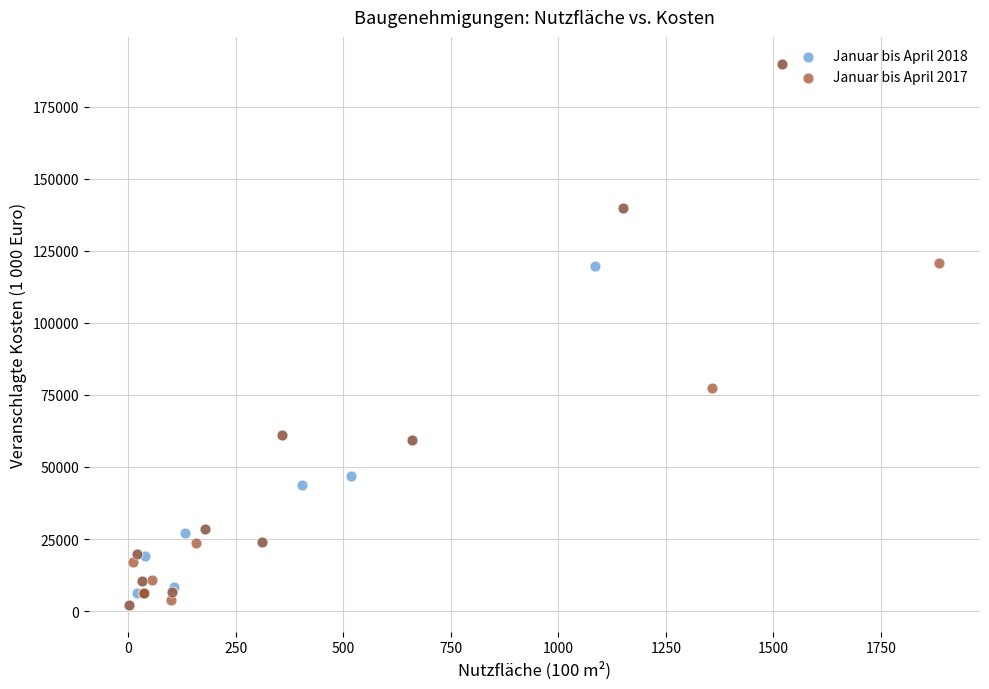

What are all the series names shown in the legend?

Januar bis April 2018, Januar bis April 2017